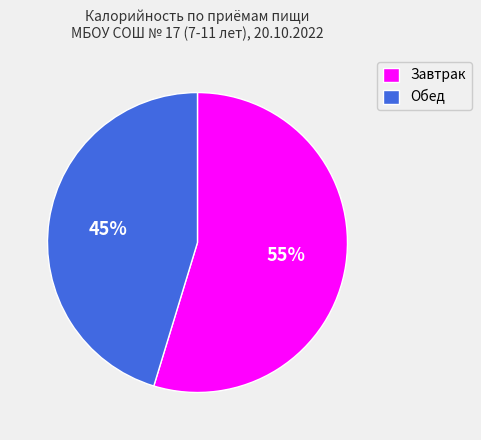

To the nearest percent, what percentage of the pie is Завтрак?

55%